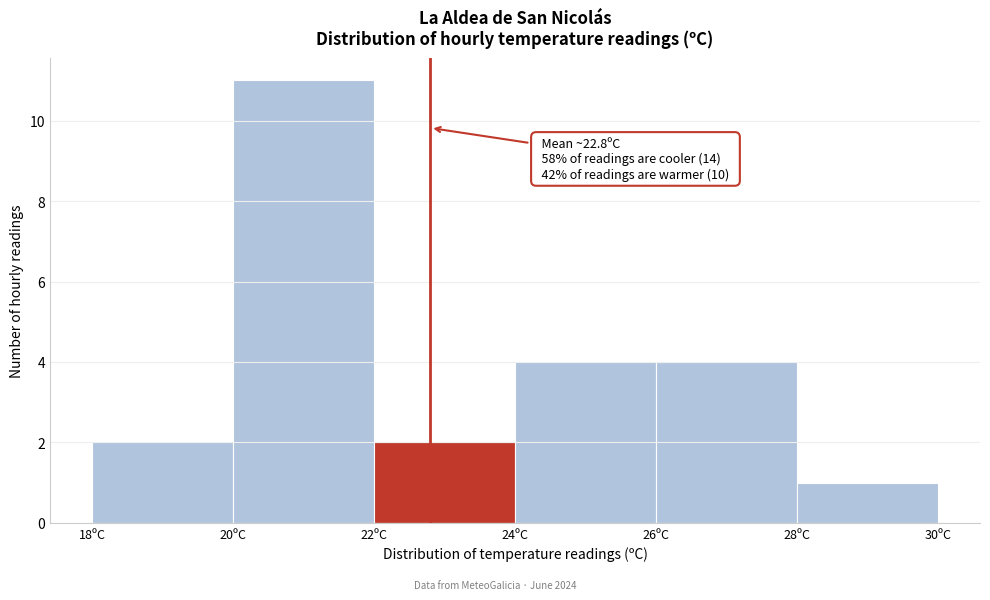

Which range on the x-axis has the tallest bar?

20 to 22